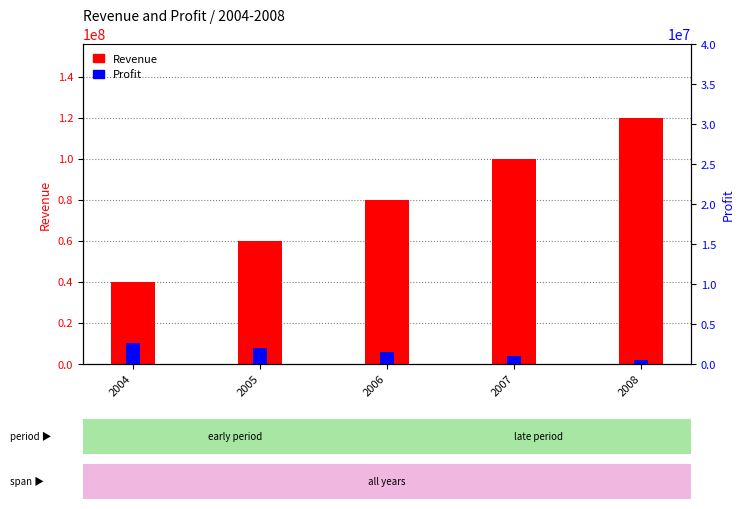

What is the difference between the maximum and minimum values in the Profit series?

8000000